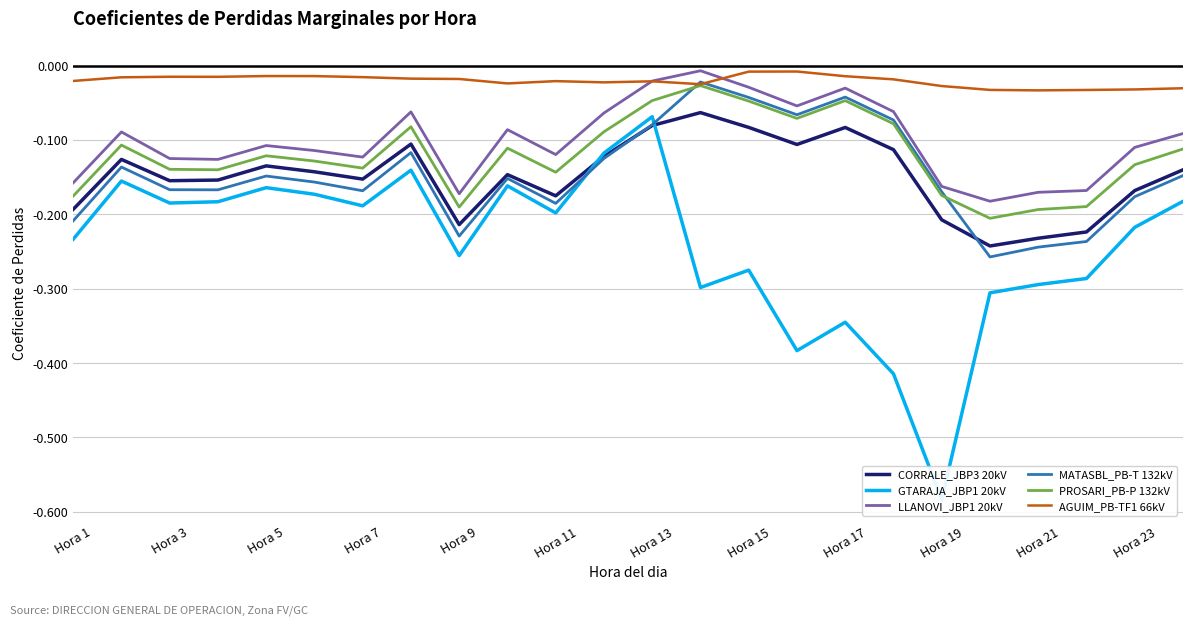

True or false: CORRALE_JBP3 20kV and AGUIM_PB-TF1 66kV cross at least once.

False